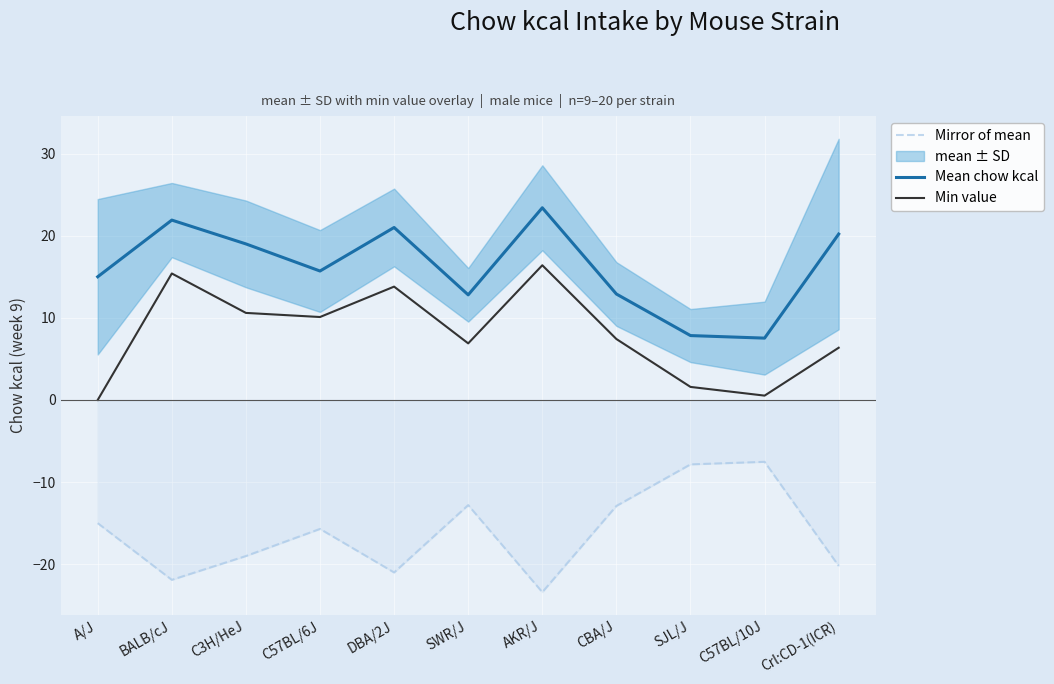

True or false: Min value has a value of 2.4 at SJL/J.

False